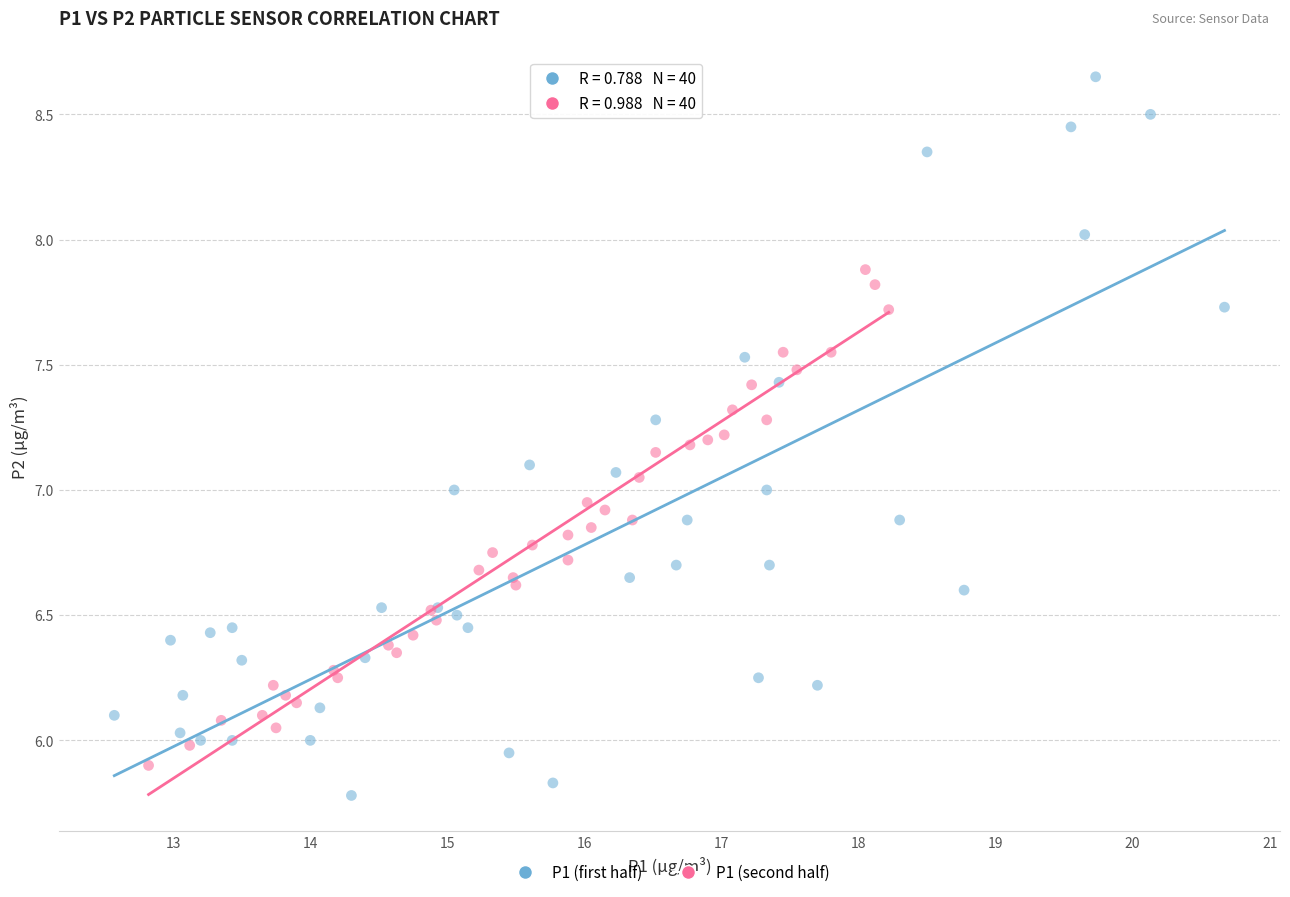

Which series reaches the maximum Y coordinate?

P1 (first half)